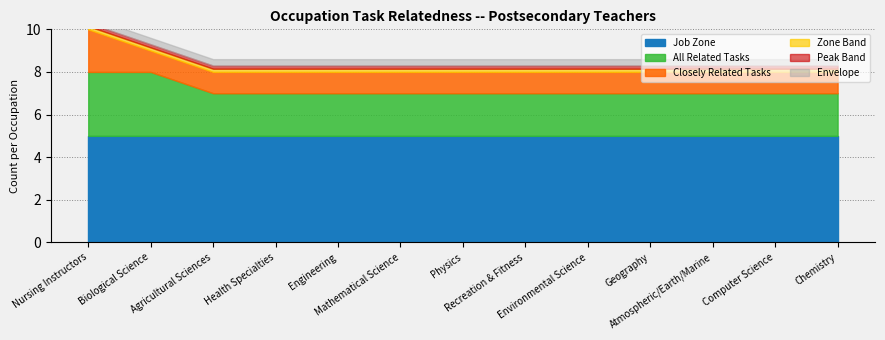

What is the smallest value displayed?

1